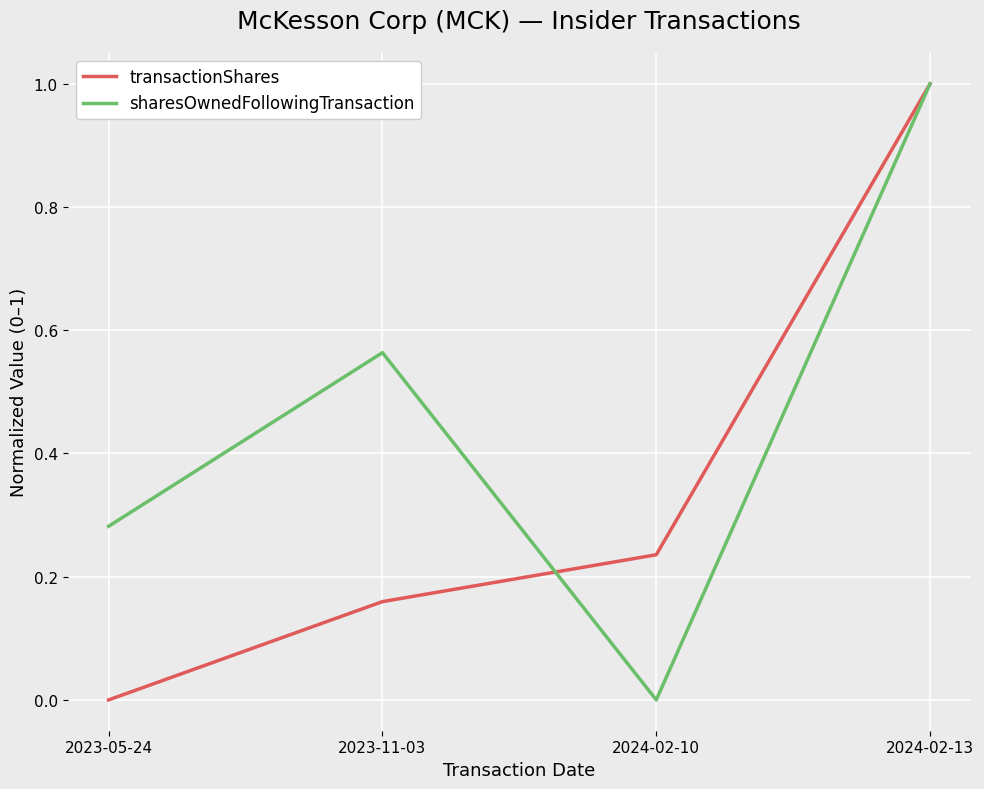

How many interior local peaks does the sharesOwnedFollowingTransaction series have?

1